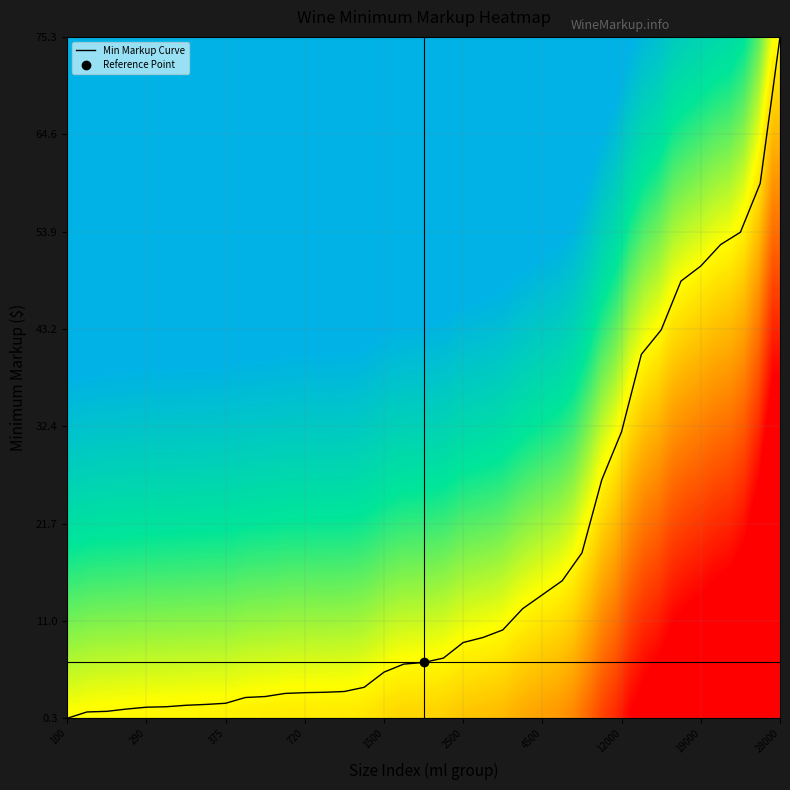

The value at 750 is 3.2. True or false?

True